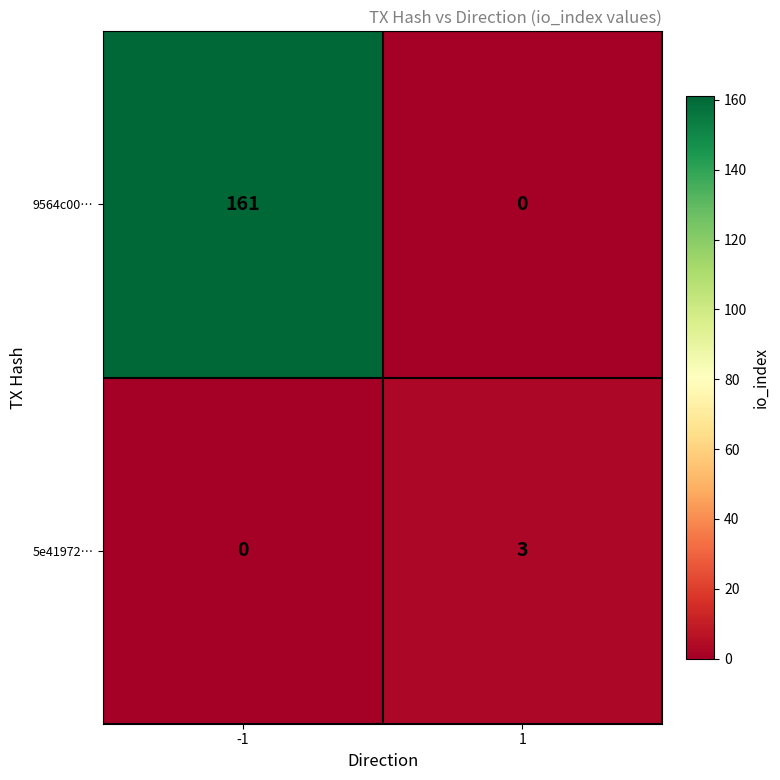

At which category is the sum across all series the highest?

-1